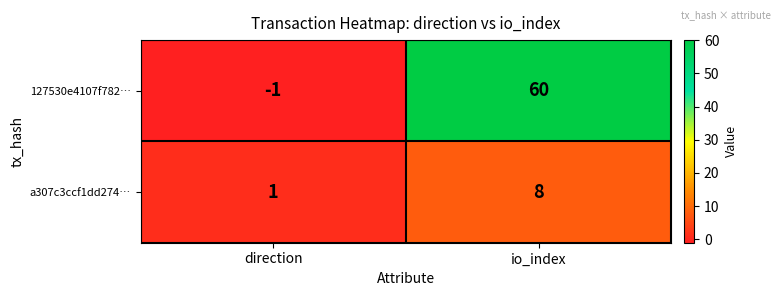

List the labels in order of 127530e4107f782… value, largest first.

io_index, direction